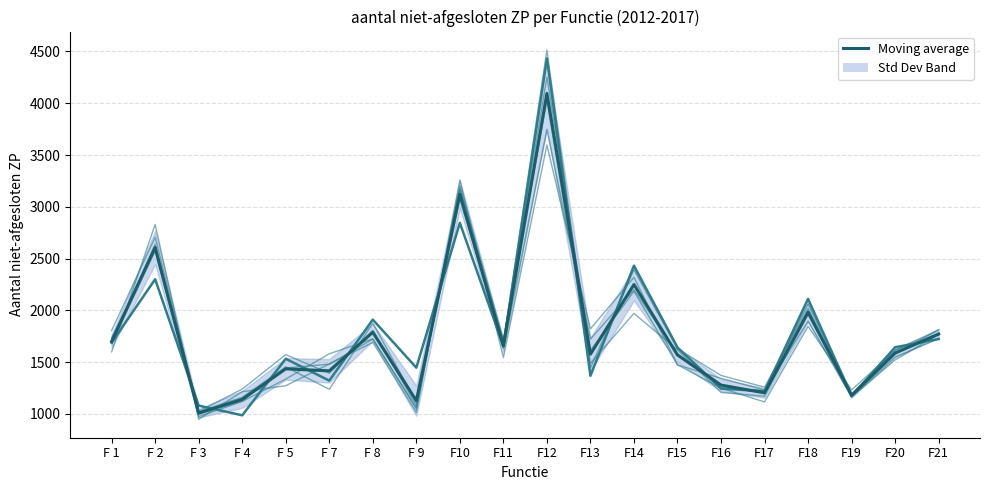

The value of Moving average at F 8 is 2409.7. True or false?

False